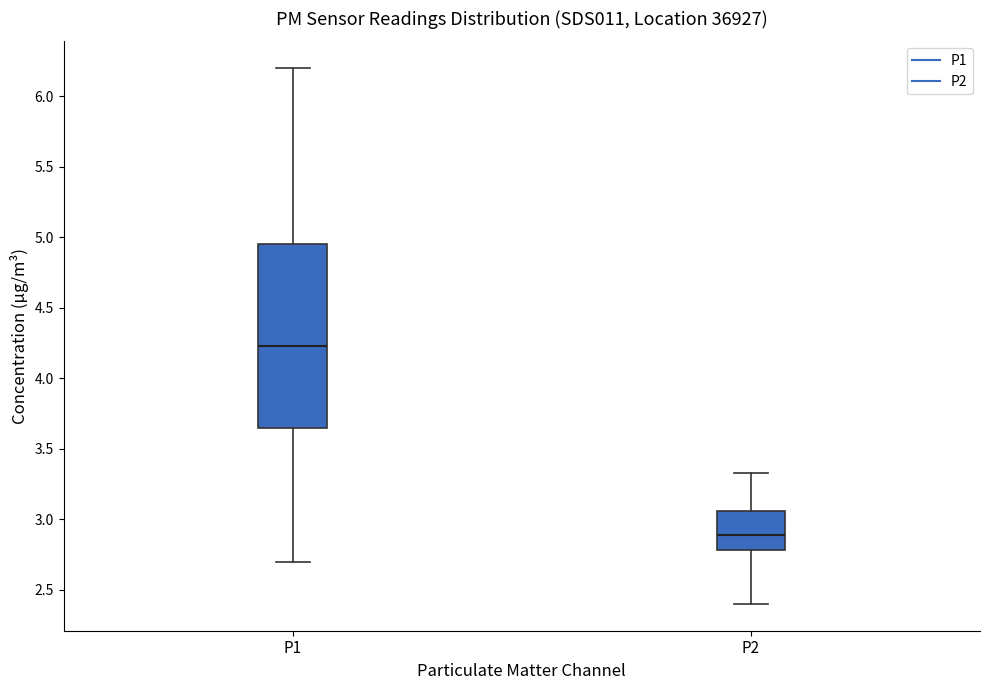

Reading left to right, transcribe this box plot: for each box, give where its median line is, the range the box spans, and where its two whiskers end, as read against the y-axis. The values are not printed on the chart, so give them approximately, as read against the axis.

P1: median 4.25, box 3.65 to 4.95, whiskers 2.70 to 6.20
P2: median 2.90, box 2.80 to 3.05, whiskers 2.40 to 3.35